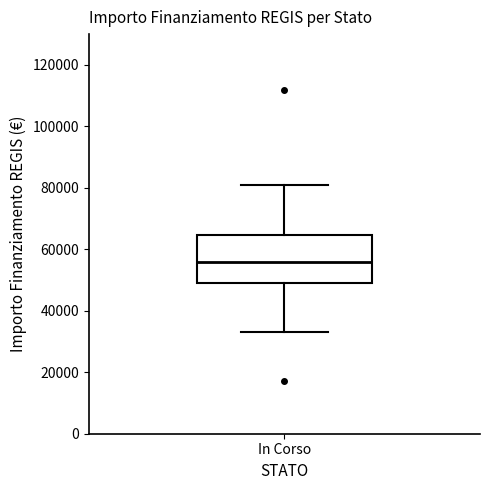

Where does the lower whisker of the box for In Corso end on the y-axis? The values are not printed on the chart, so give them approximately, as read against the axis.

32000